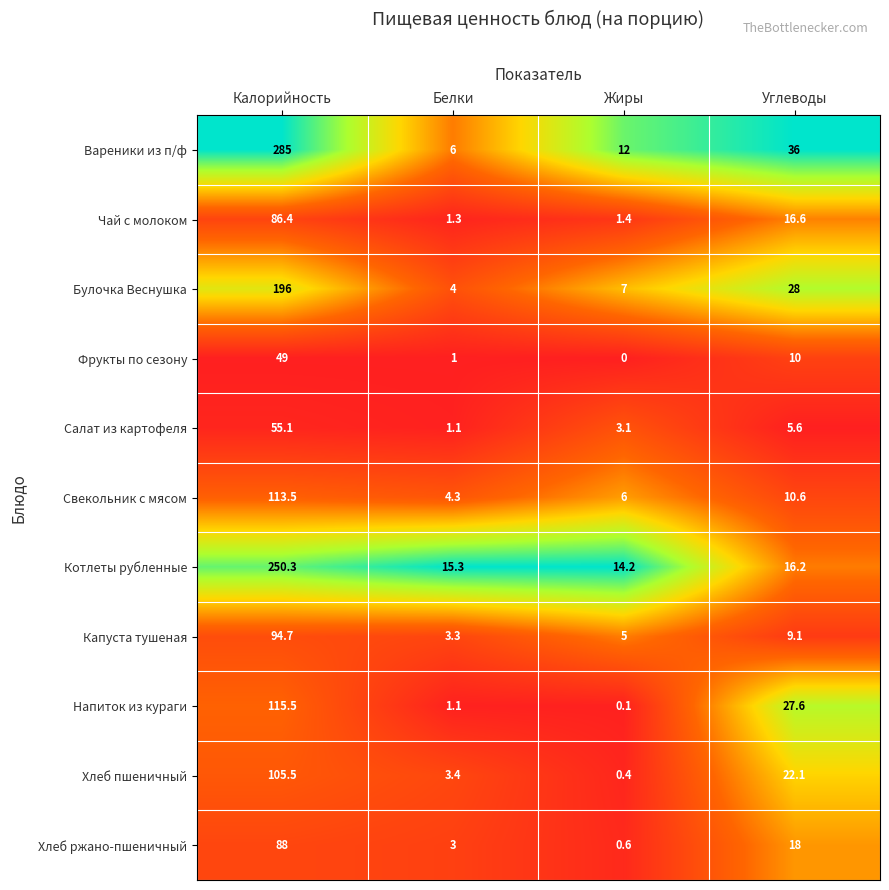

Which series has the largest range (max minus min)?

Вареники из п/ф